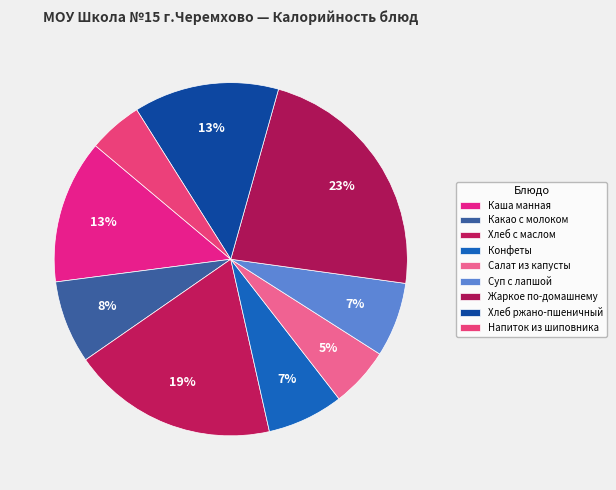

Rank the categories by value from highest to lowest.

Жаркое по-домашнему, Хлеб с маслом, Хлеб ржано-пшеничный, Каша манная, Какао с молоком, Конфеты, Суп с лапшой, Салат из капусты, Напиток из шиповника